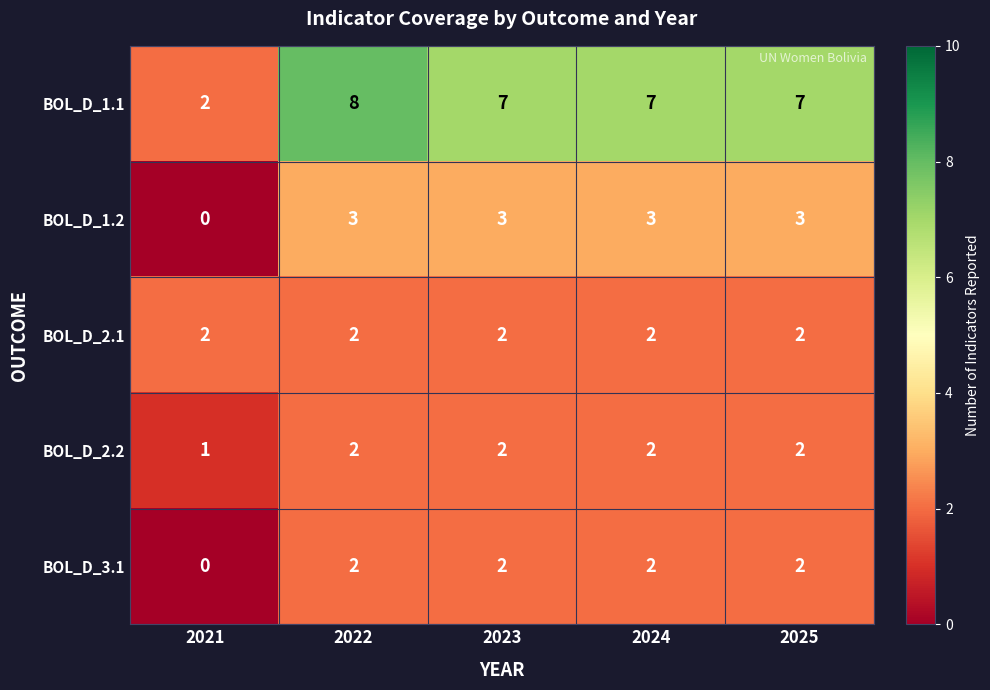

Is the value of BOL_D_1.1 at 2022 greater than the value of BOL_D_1.2 at 2021?

Yes